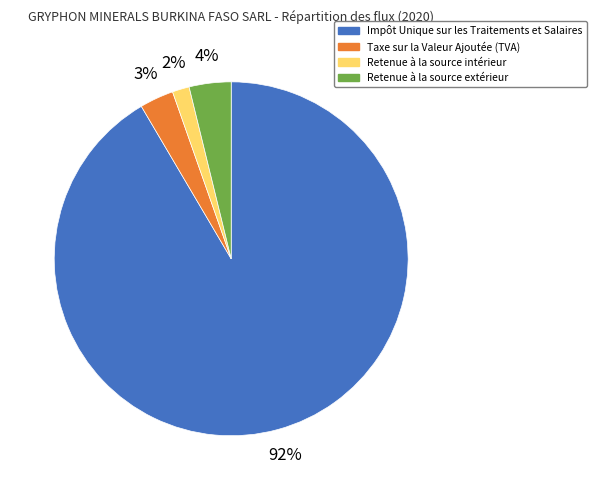

The Taxe sur la Valeur Ajoutée (TVA) slice represents 15% of the pie. True or false?

False